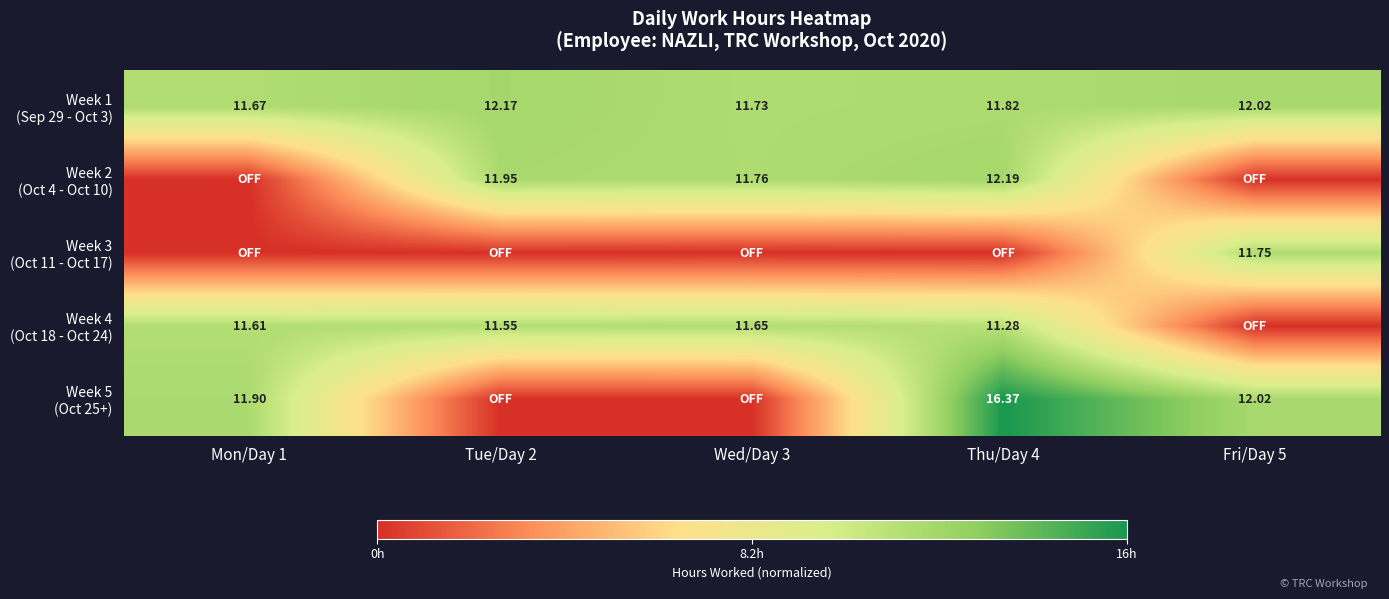

How many categories are shown in the chart?

5